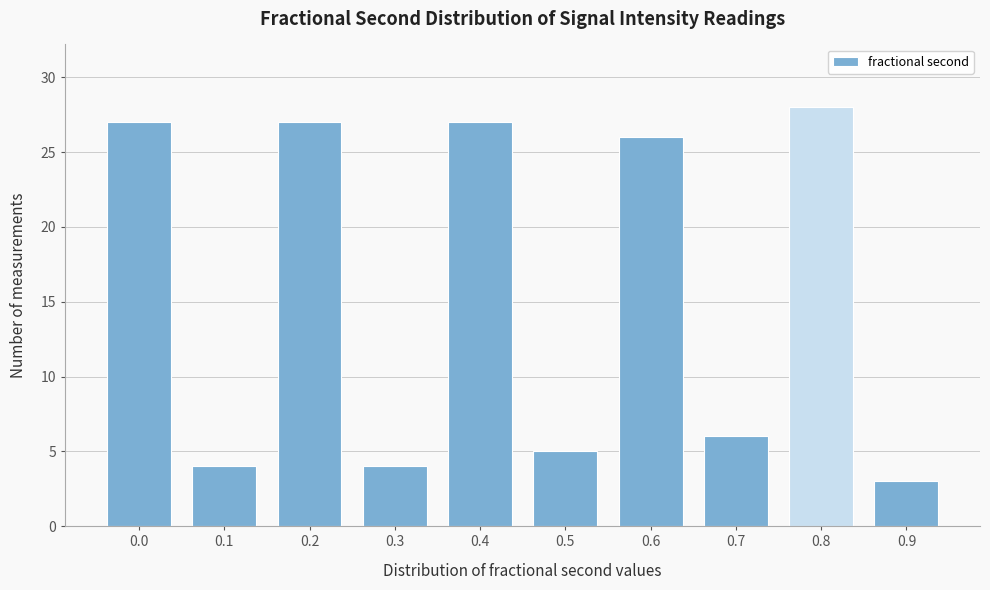

Reading left to right, extract all data points from this chart.

0.0=27	0.1=4	0.2=27	0.3=4	0.4=27	0.5=5	0.6=26	0.7=6	0.8=28	0.9=3